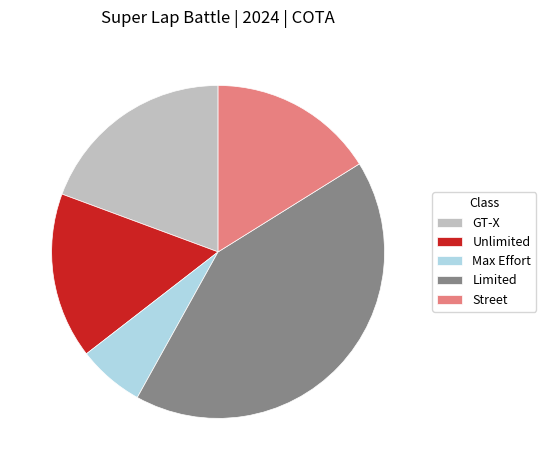

Does Unlimited represent more than half of the total?

No